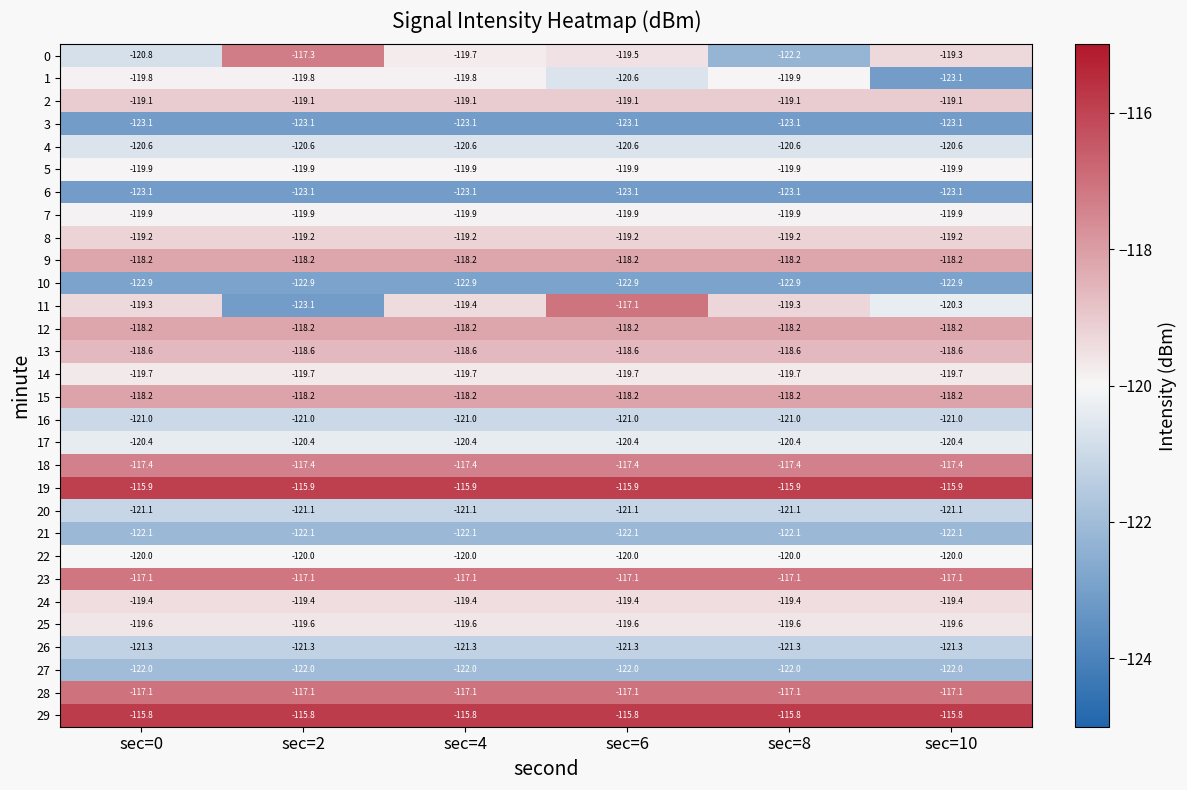

What is the lowest value of the 21 series?

-122.1